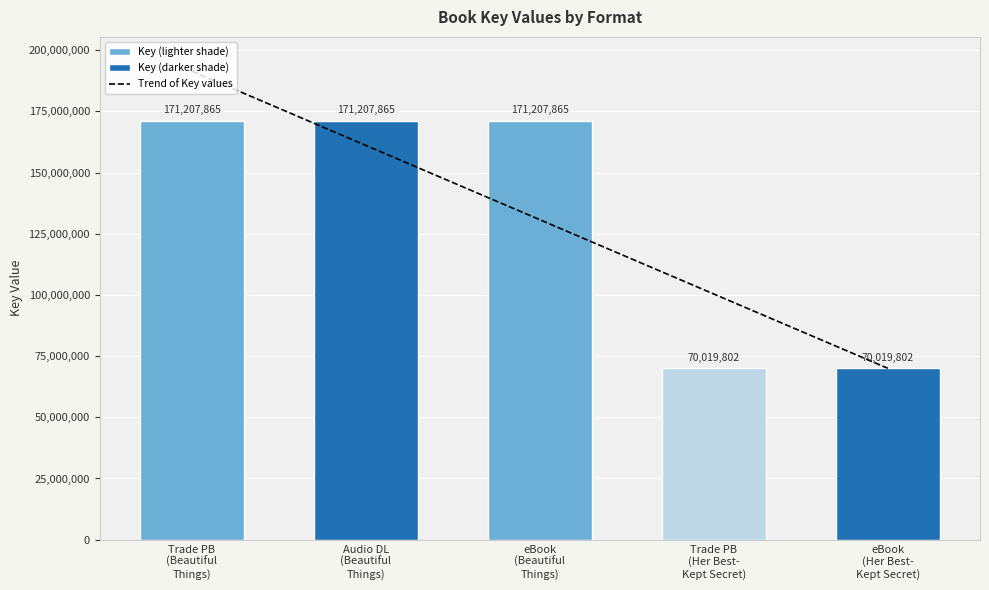

Reading left to right, transcribe all the data shown in this chart.

Trend of Key values: Trade PB
(Beautiful
Things)=191445477.6	Audio DL
(Beautiful
Things)=161089058.7	eBook
(Beautiful
Things)=130732639.8	Trade PB
(Her Best-
Kept Secret)=100376220.9	eBook
(Her Best-
Kept Secret)=70019802.0
Key: Trade PB
(Beautiful
Things)=171207865.0	Audio DL
(Beautiful
Things)=171207865.0	eBook
(Beautiful
Things)=171207865.0	Trade PB
(Her Best-
Kept Secret)=70019802.0	eBook
(Her Best-
Kept Secret)=70019802.0